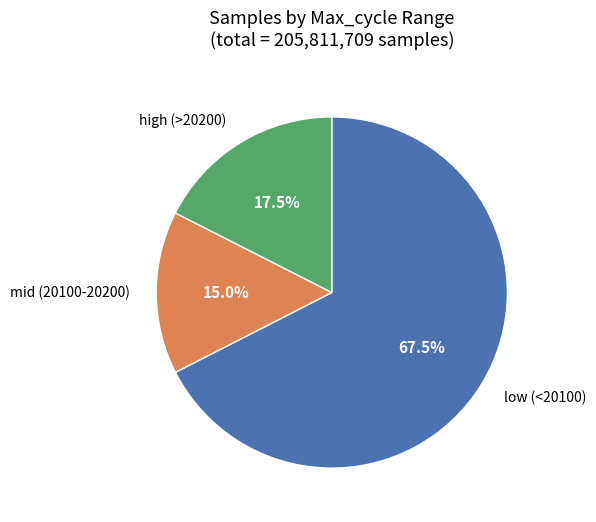

Is there any slice that represents more than half of the pie?

Yes